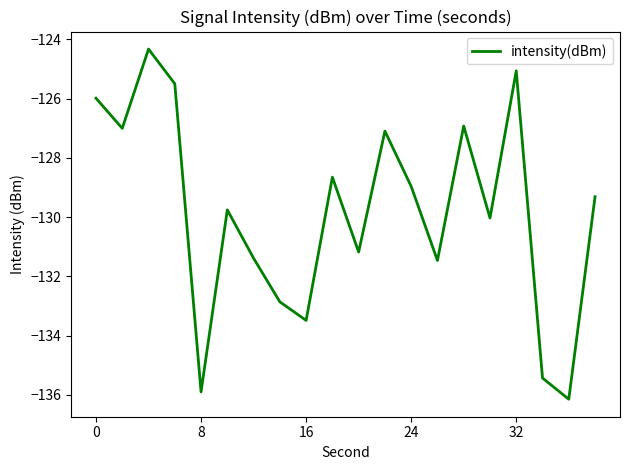

How many lines are shown in the chart?

1